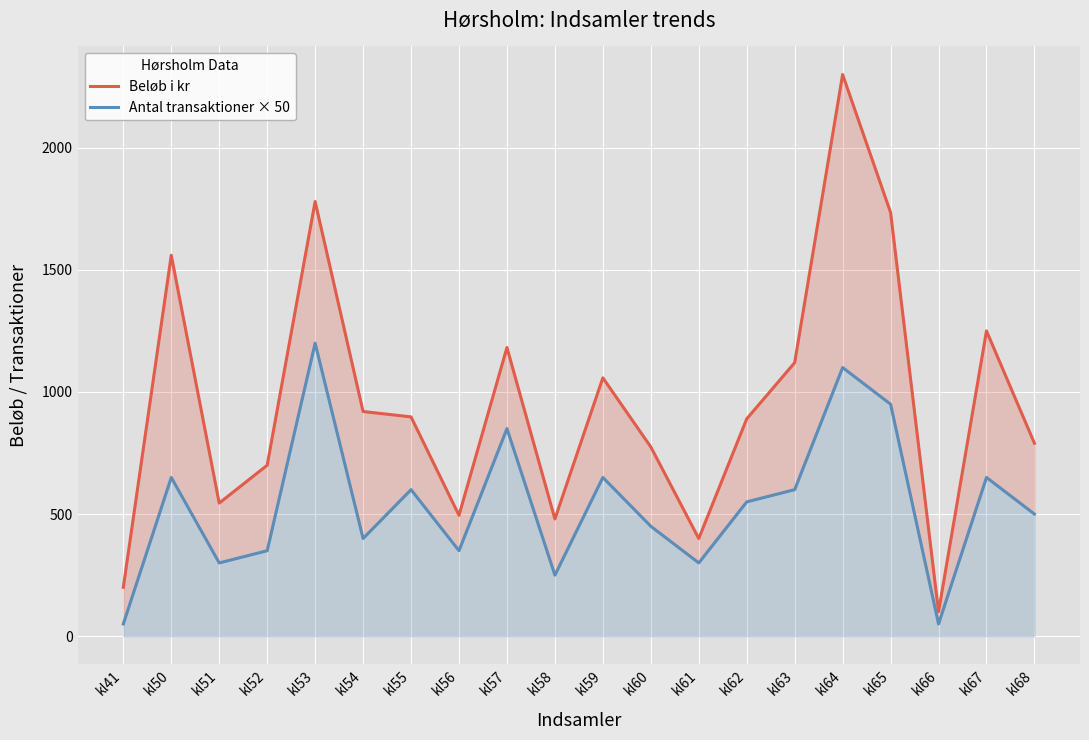

True or false: Beløb i kr and Antal transaktioner × 50 cross at least once.

False